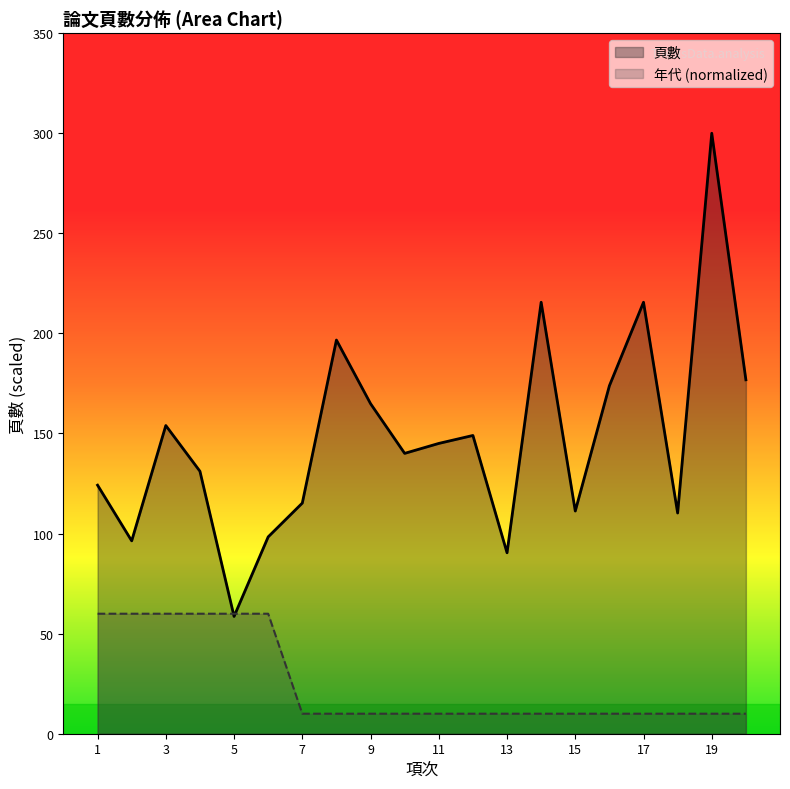

Reading left to right, transcribe all the data shown in this chart.

頁數: 1=124.2	2=96.4	3=154.0	4=131.1	5=58.6	6=98.3	7=115.2	8=196.7	9=164.9	10=140.1	11=145.0	12=149.0	13=90.4	14=215.6	15=111.3	16=173.8	17=215.6	18=110.3	19=300.0	20=176.8
年代: 1=60.0	2=60.0	3=60.0	4=60.0	5=60.0	6=60.0	7=10.0	8=10.0	9=10.0	10=10.0	11=10.0	12=10.0	13=10.0	14=10.0	15=10.0	16=10.0	17=10.0	18=10.0	19=10.0	20=10.0